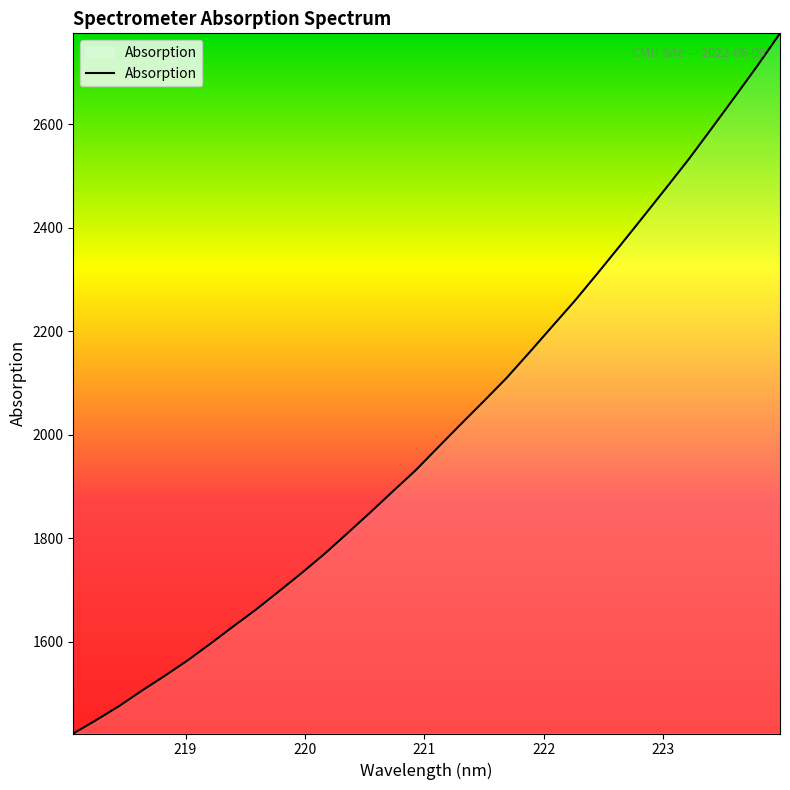

What is the difference between the maximum and minimum values?

1353.5